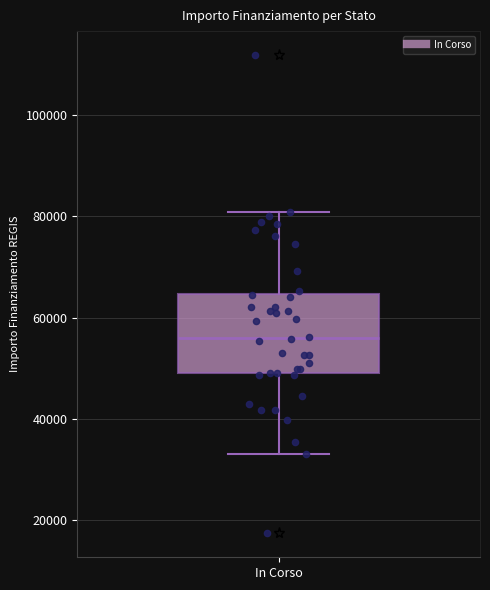

Read this box plot against the y-axis: the position of the median line, the range covered by the box, and the ends of both whiskers. The values are not printed on the chart, so give them approximately, as read against the axis.

median 56000, box 50000 to 64000, whiskers 32000 to 80000